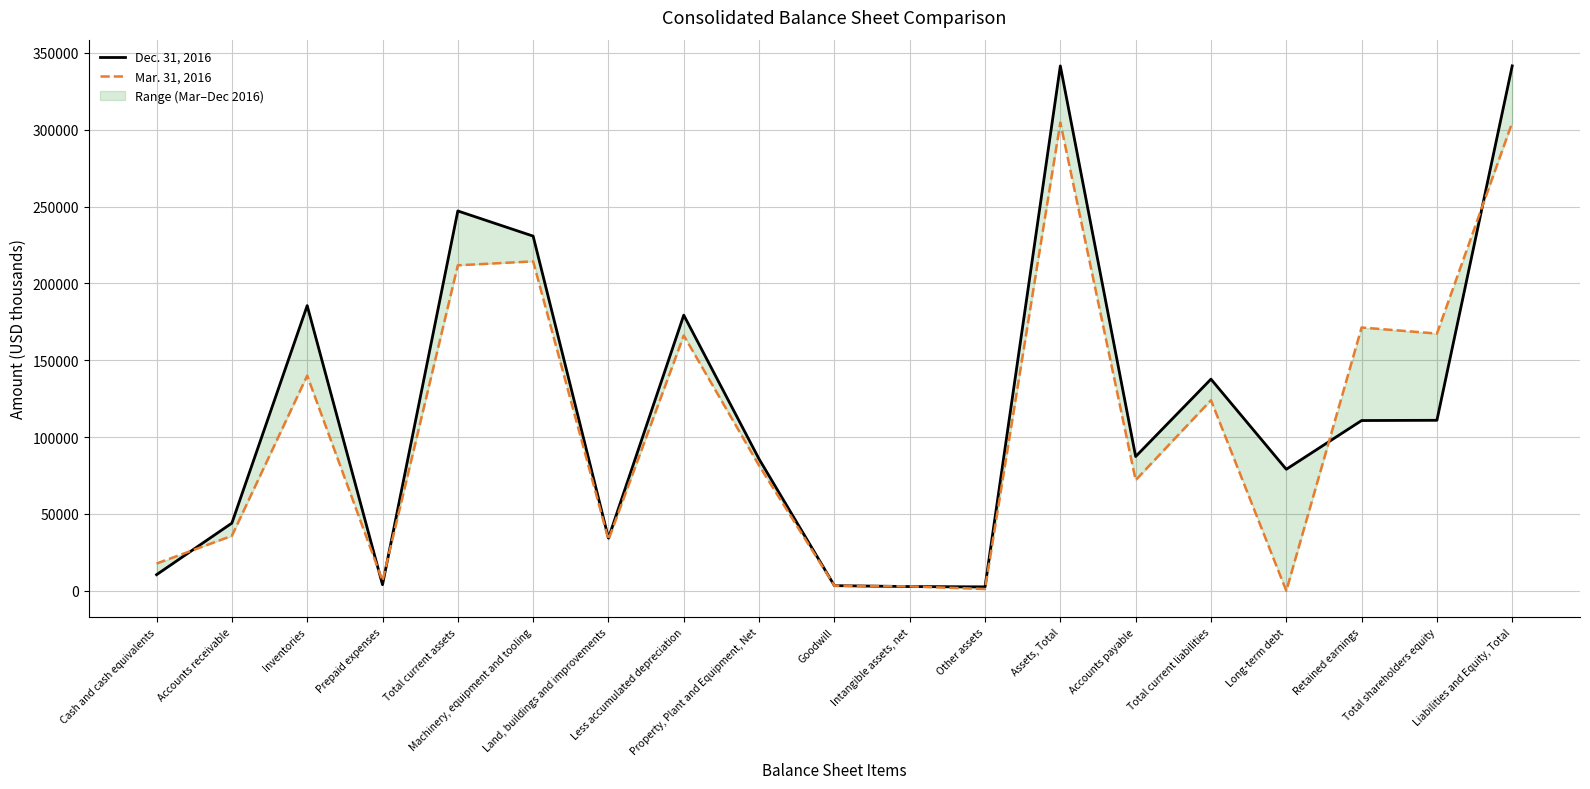

What is the label of the 4th point from the right?

Long-term debt